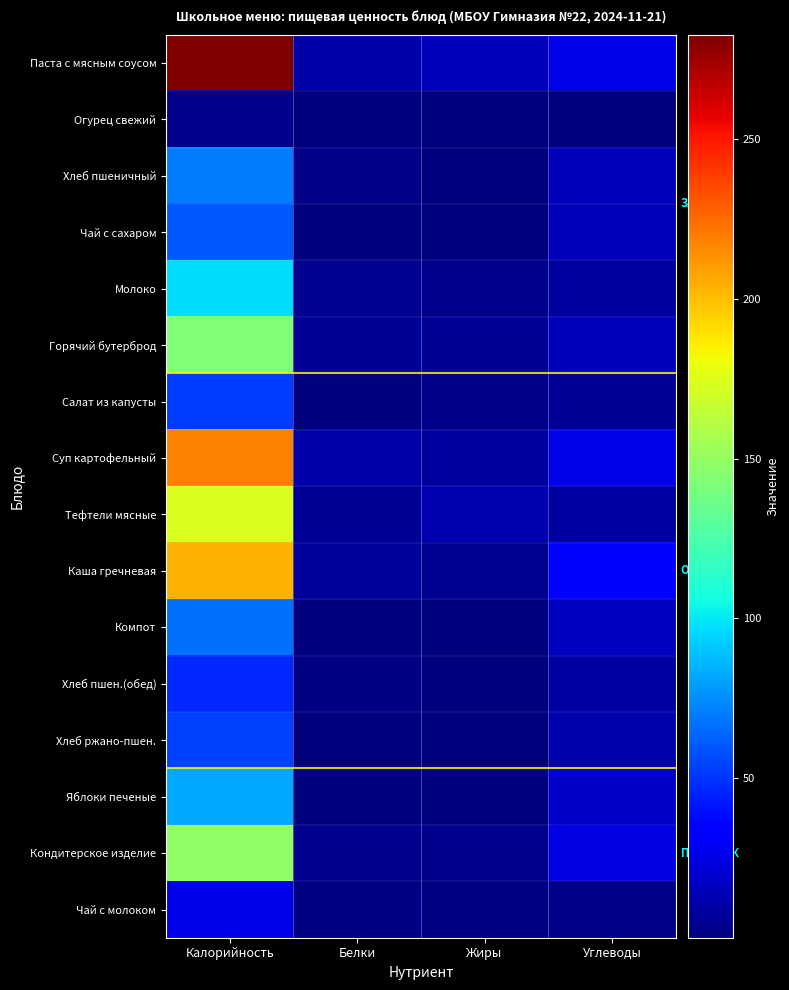

Count the number of data series in this chart.

16